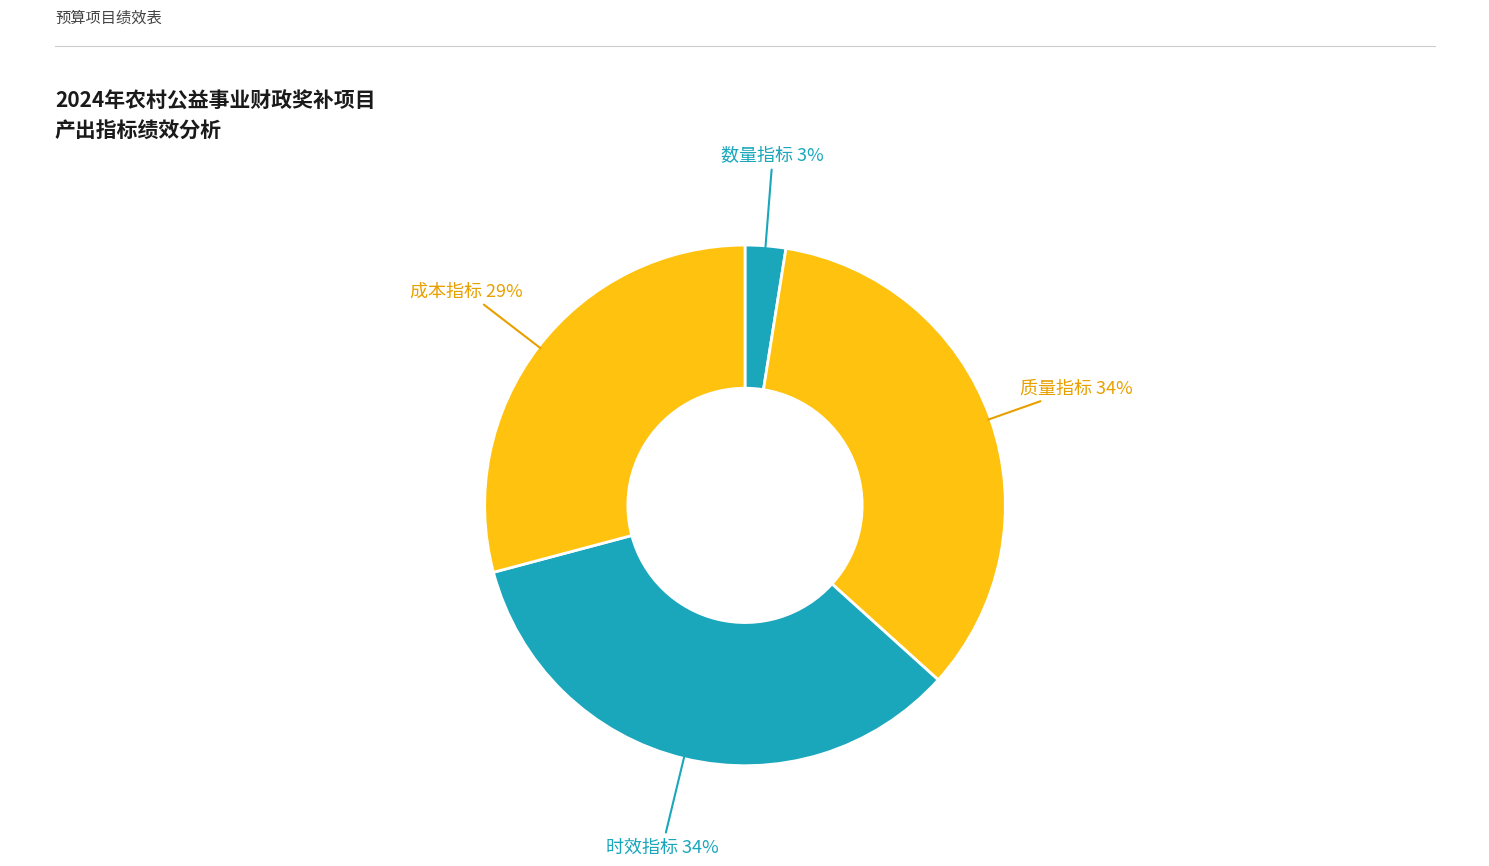

To the nearest percent, what is the average slice percentage?

25%